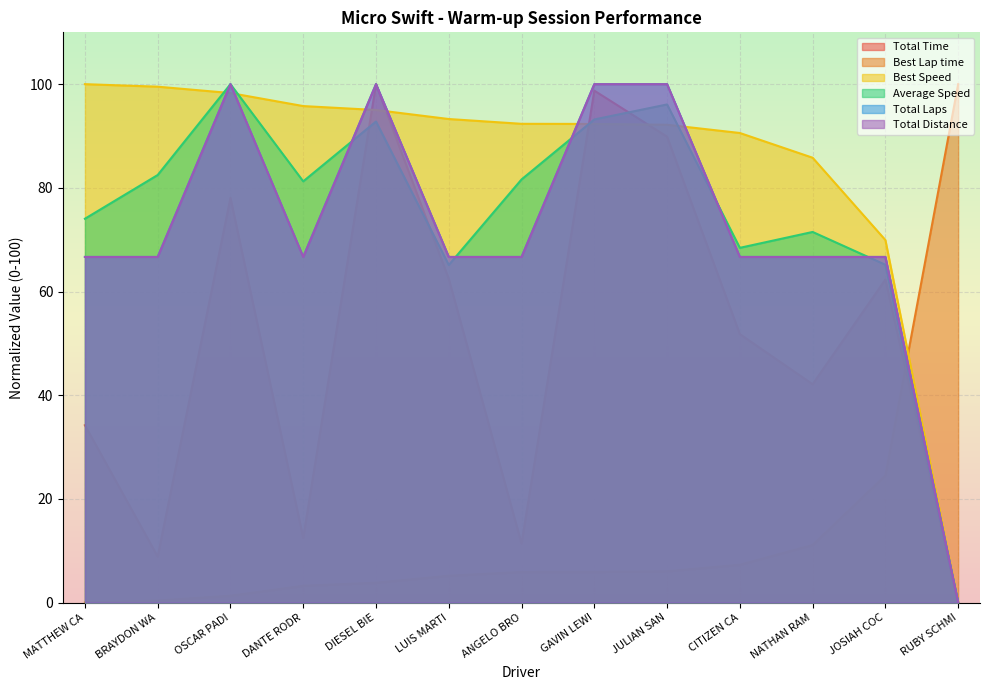

Is it true that Total Time equals -59.2 at RUBY SCHMI?

False